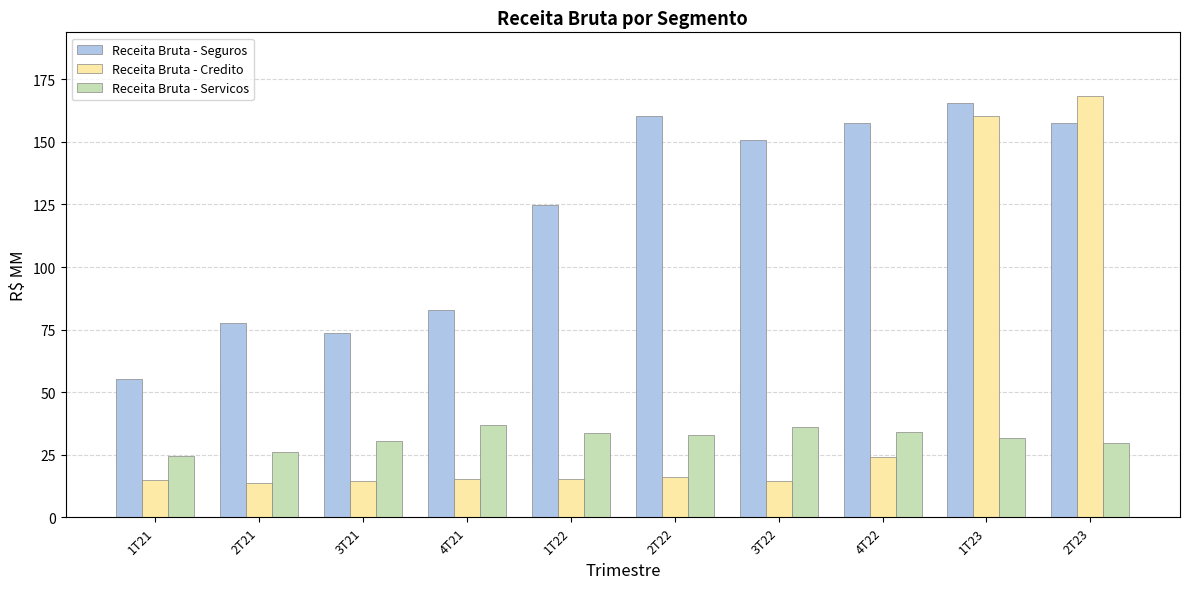

Between 4T21 and 1T23, which series saw the biggest shift?

Receita Bruta - Credito